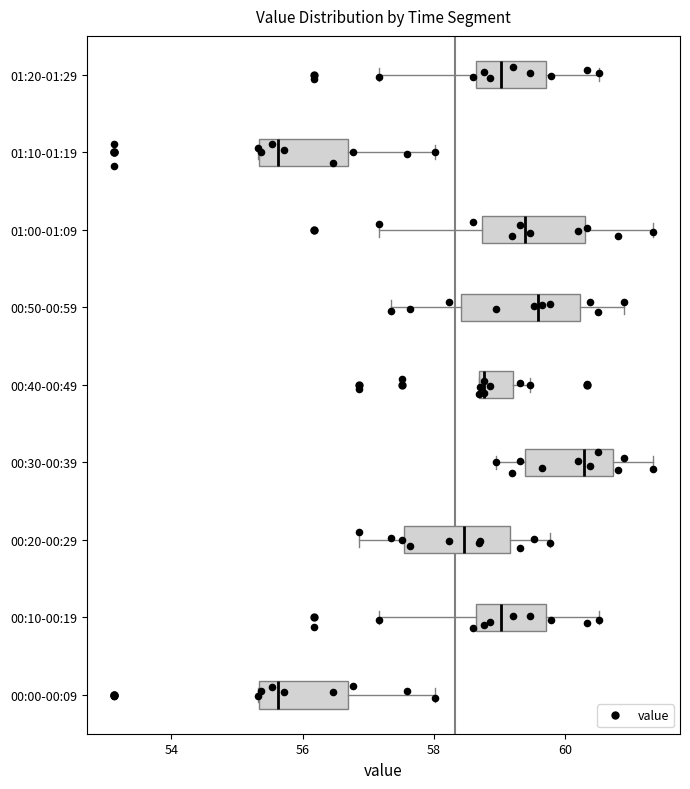

Where is the right edge of the box for 01:00-01:09 on the x-axis? The values are not printed on the chart, so give them approximately, as read against the axis.

60.4